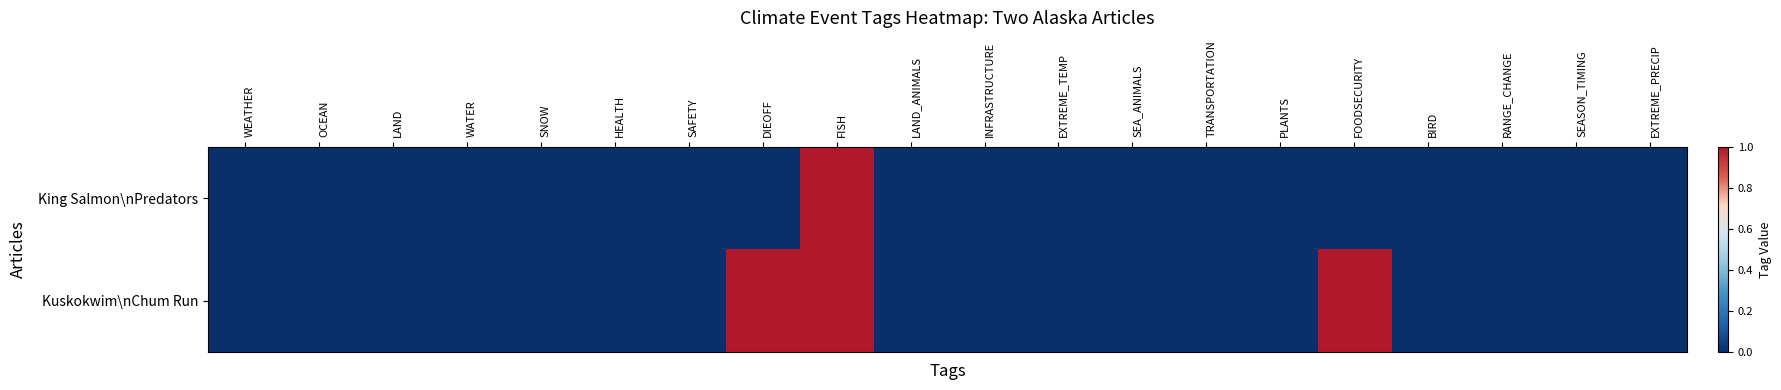

List the series in order of their peak value, lowest first.

King Salmon\nPredators, Kuskokwim\nChum Run